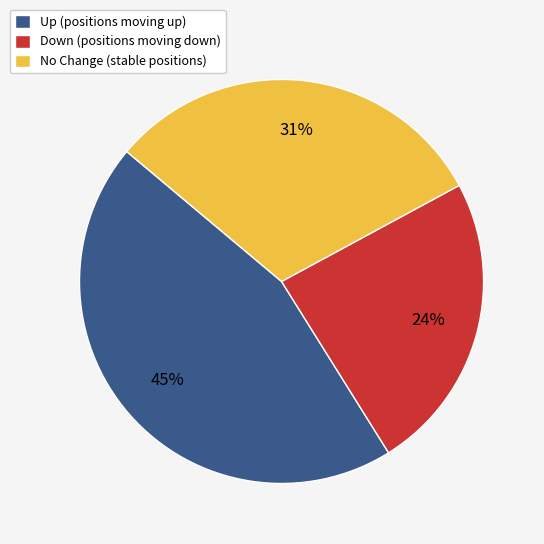

Is there any slice that represents more than half of the pie?

No